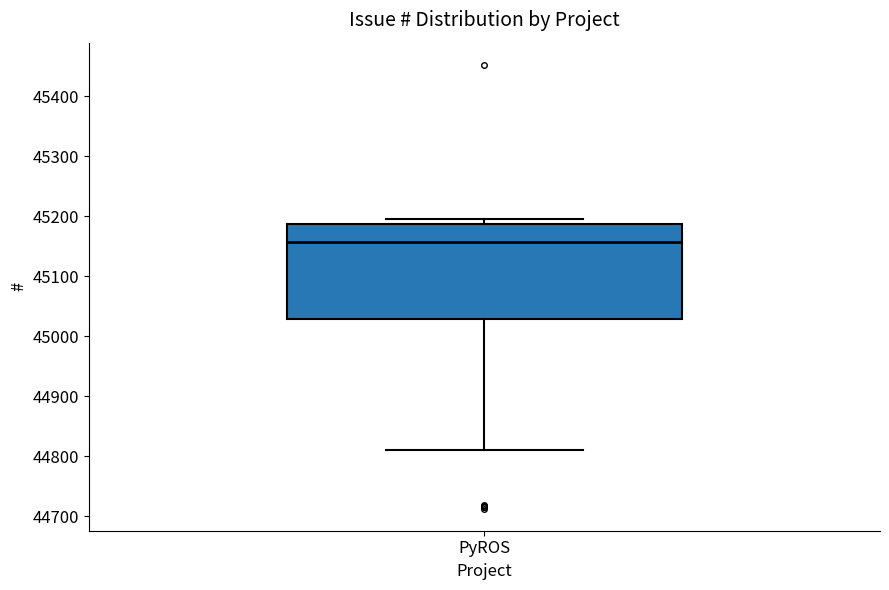

Transcribe this box plot: give where the median line is, the range the box spans, and where the two whiskers end, as read against the y-axis. The values are not printed on the chart, so give them approximately, as read against the axis.

median 45160, box 45030 to 45190, whiskers 44810 to 45200